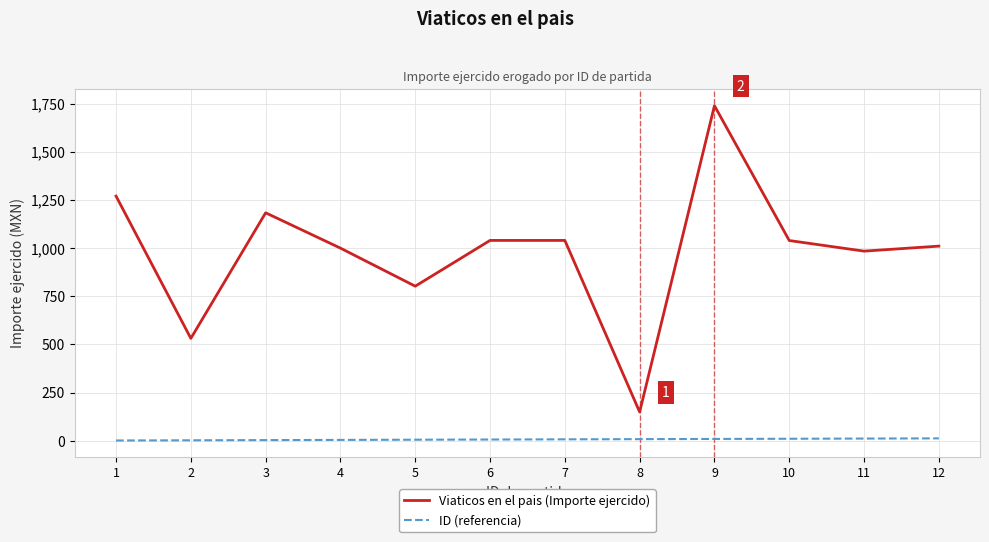

Is it true that Viaticos en el pais (Importe ejercido) equals 1183.0 at 3?

True